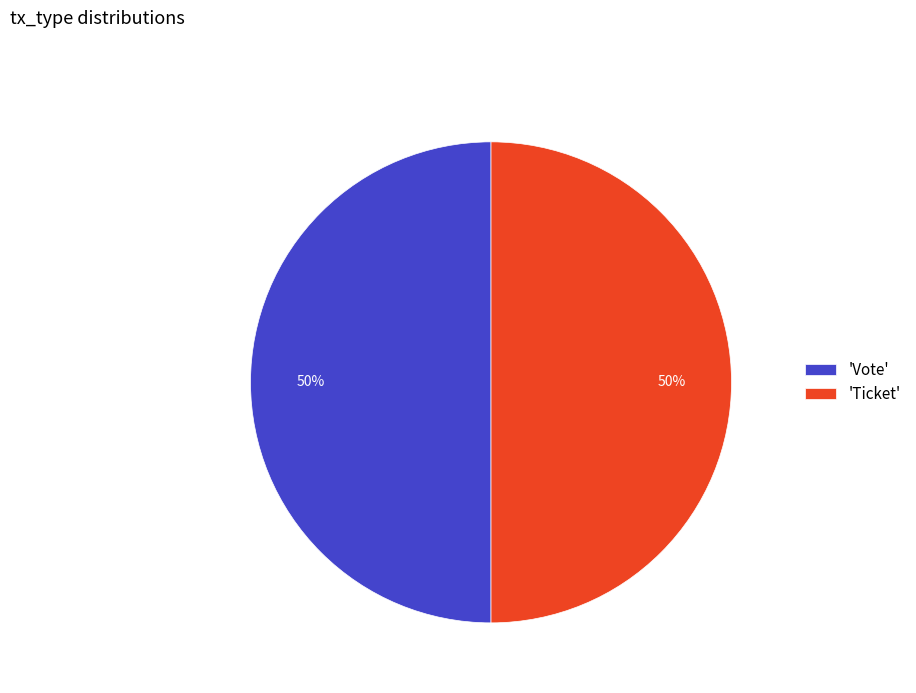

Is it true that 'Ticket' is 50% of the pie?

True